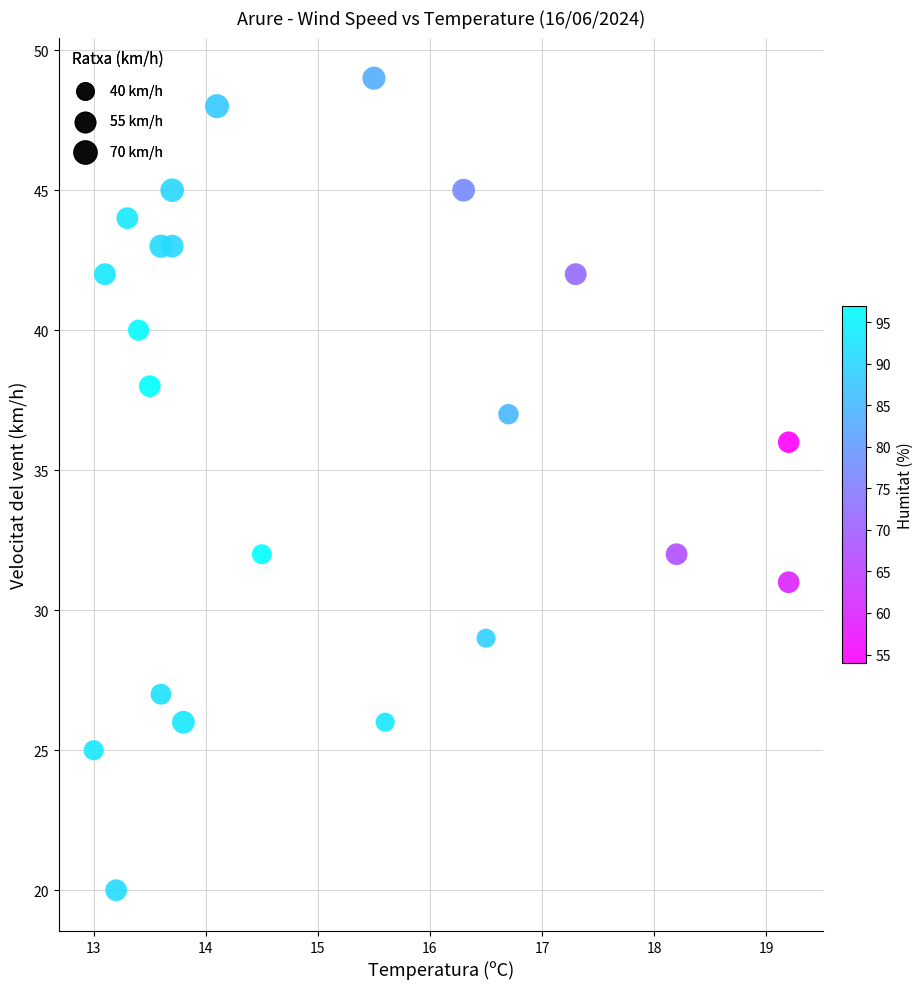

What is the range of Y values (max minus min)?

29